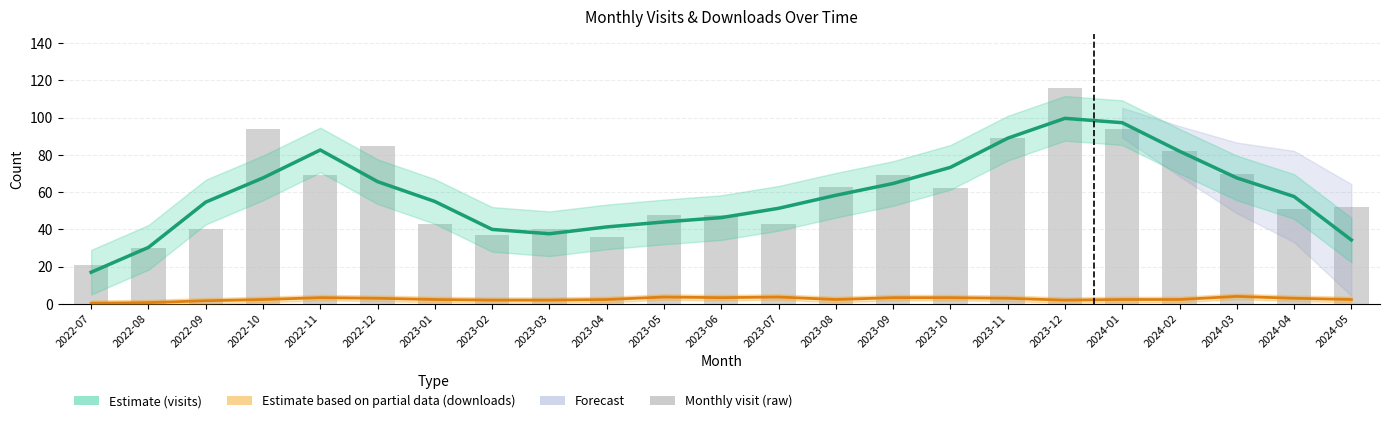

Are the bars horizontal?

No